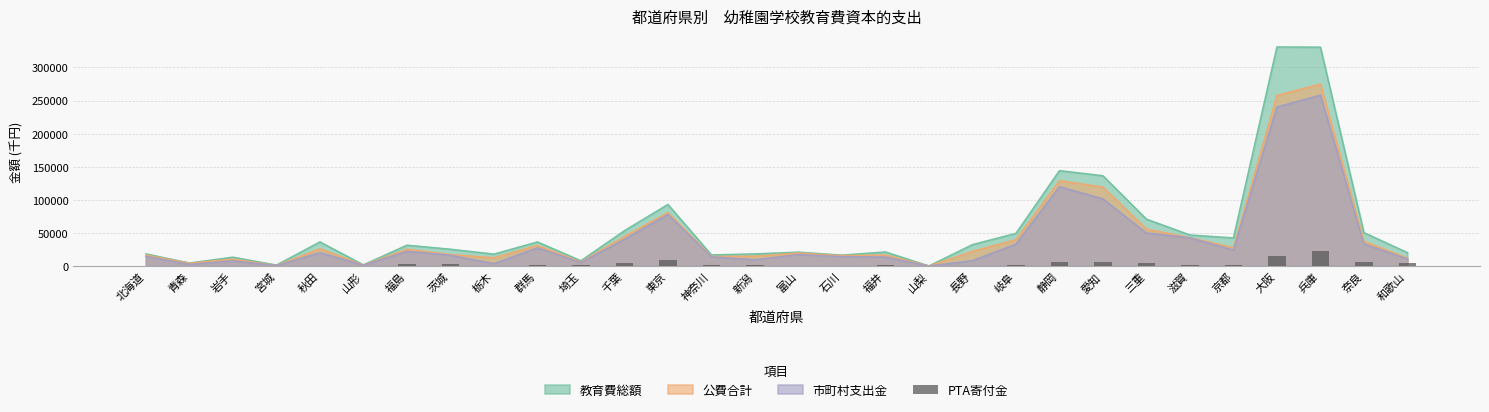

What value does the 教育費総額 series have at 千葉?

53495